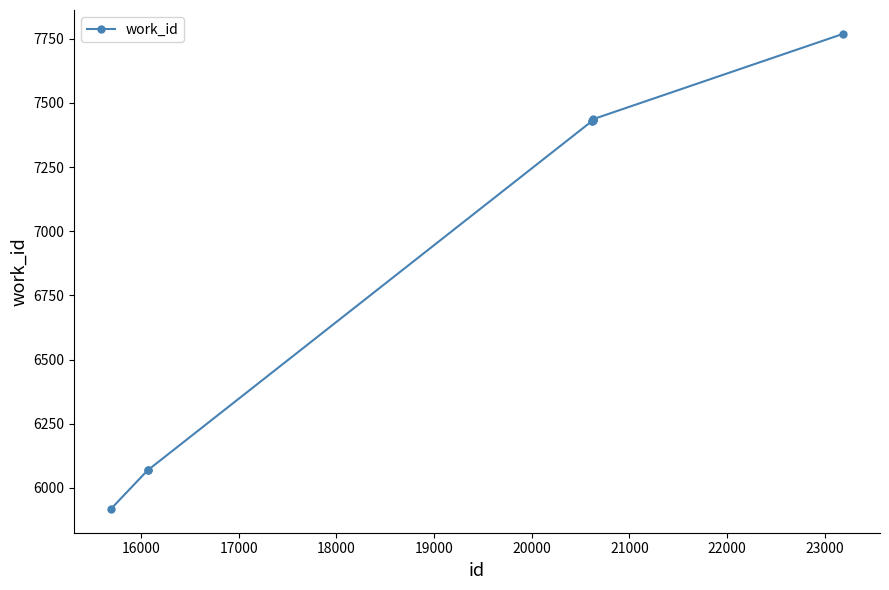

What is the maximum value shown in the chart?

7769